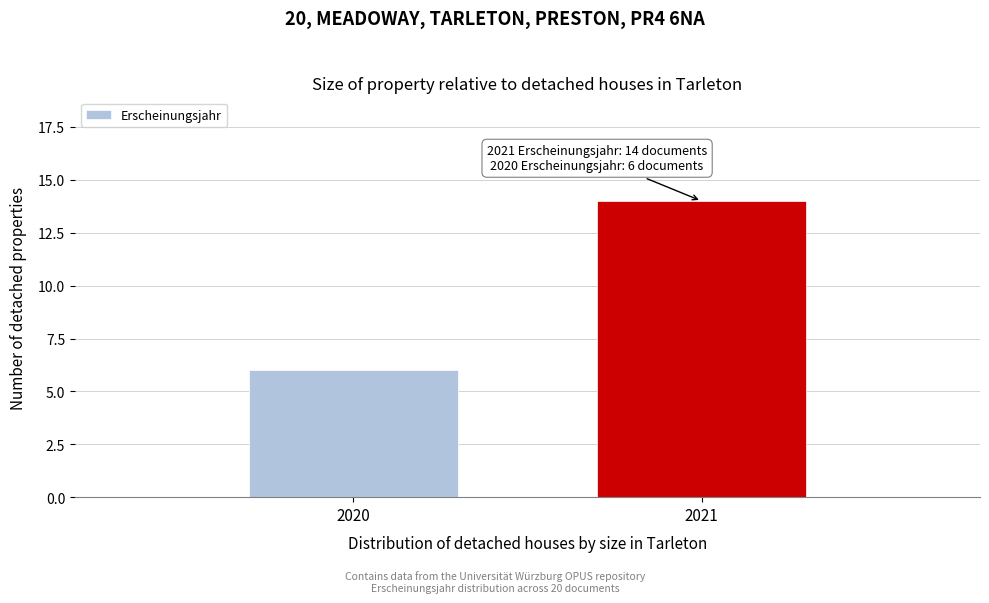

Reading right to left, what are all the values shown in this chart?

2021=14	2020=6